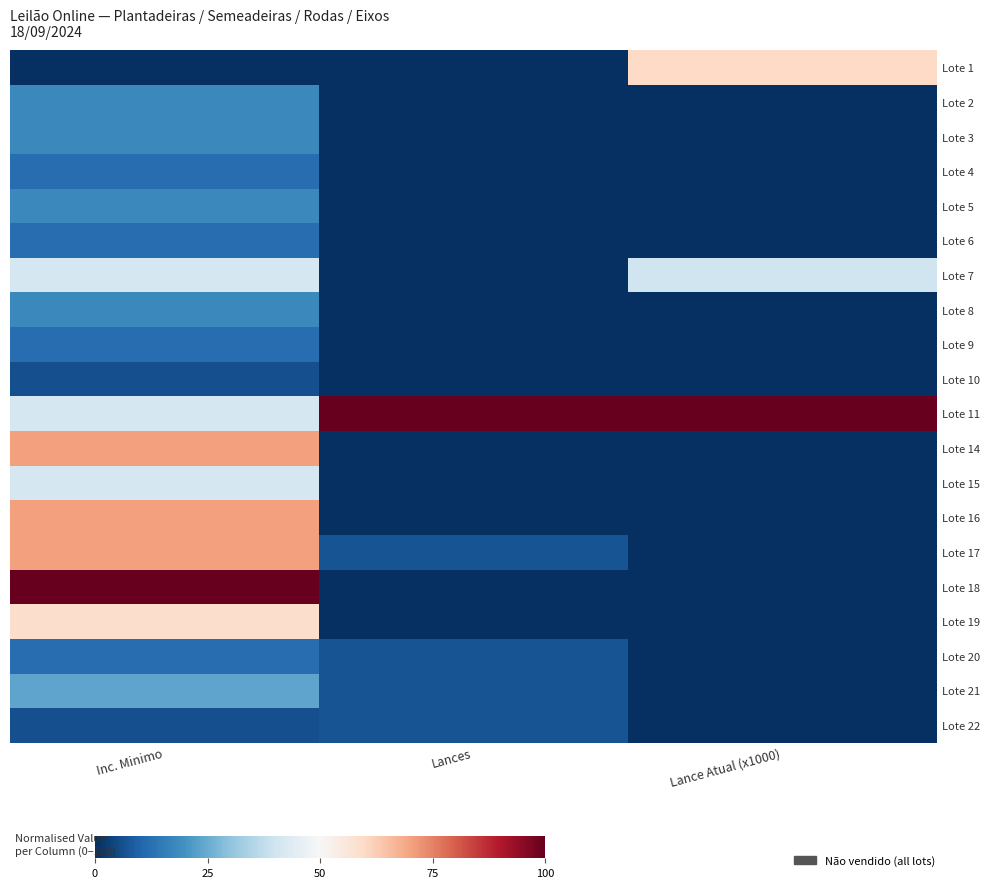

What is the spread (max minus min) of values at Lances?

100.0